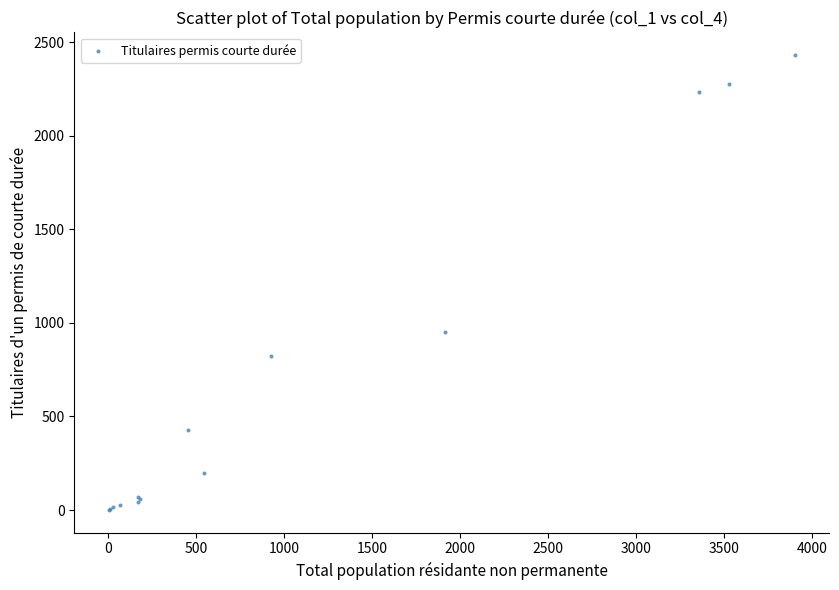

What Y value in the scatter plot is closest to 1215?

952